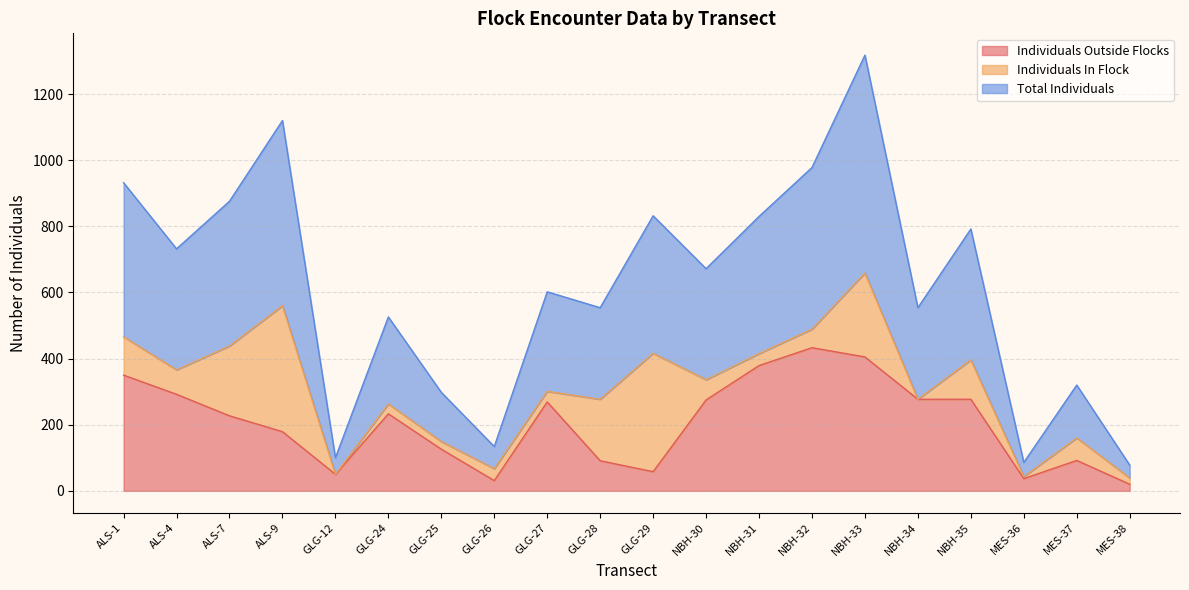

What is the average value of the Total Individuals series?

308